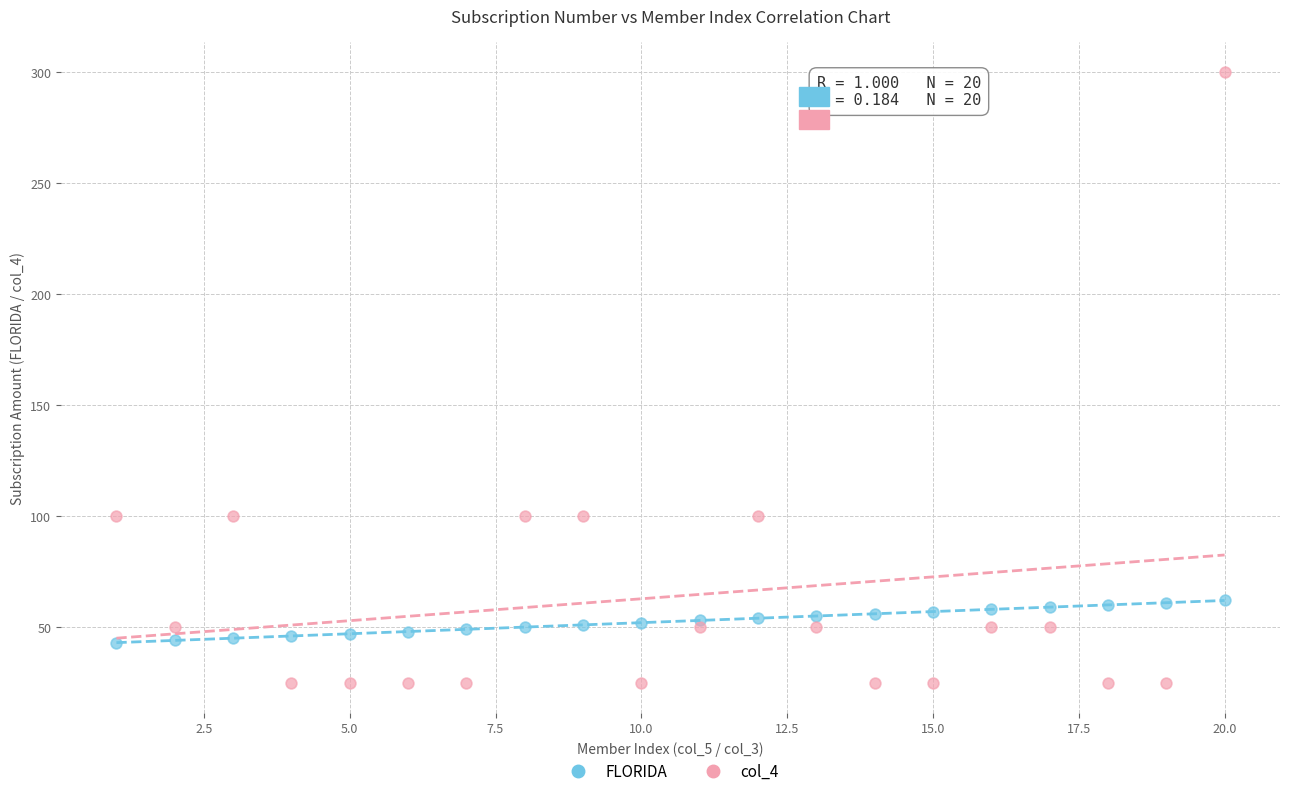

Which series has the widest spread of Y values?

col_4